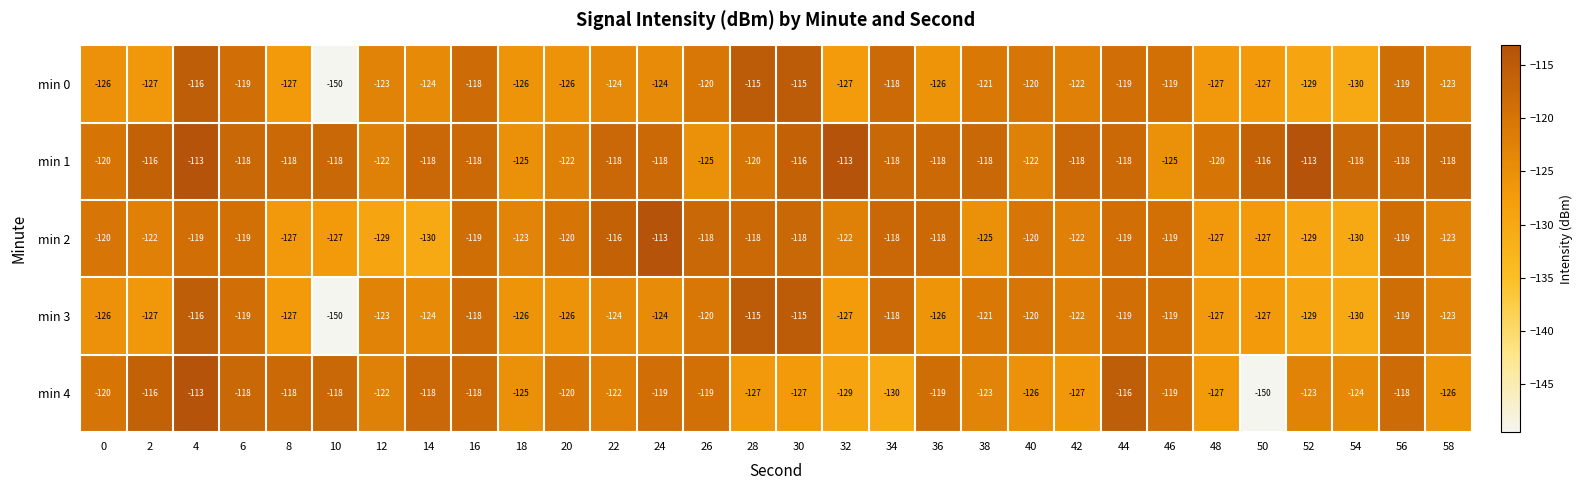

Which series has the largest range (max minus min)?

min 4